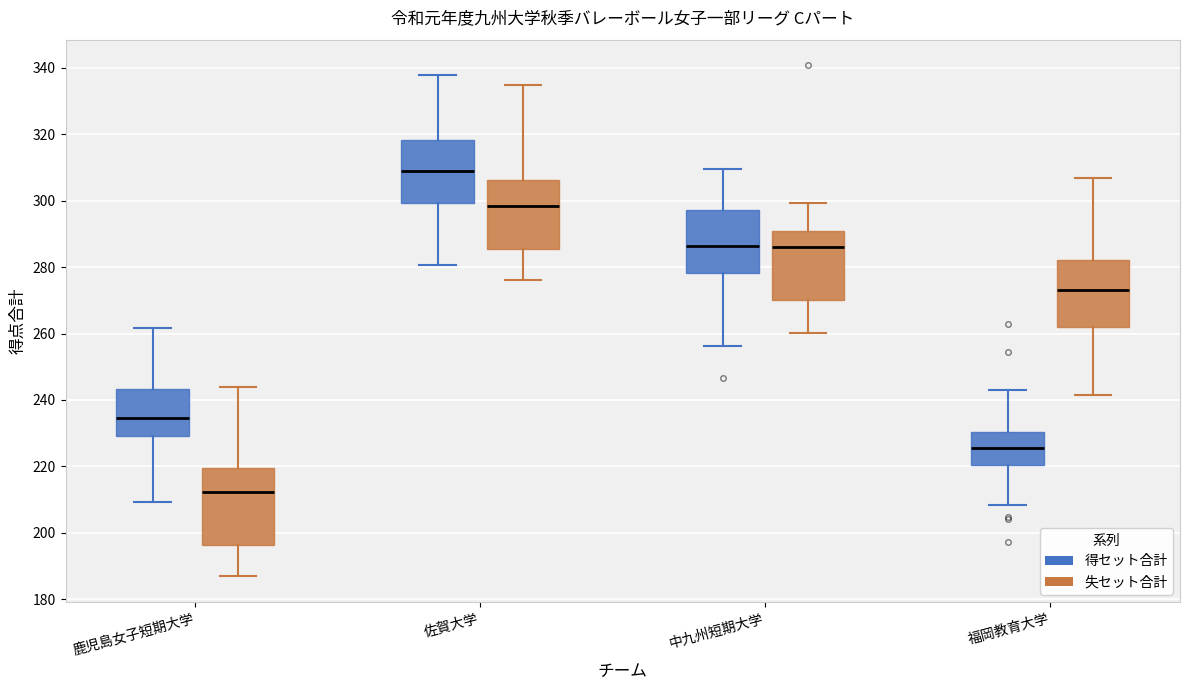

Reading left to right, transcribe this box plot: for each box, give where its median line is, the range the box spans, and where its two whiskers end, as read against the y-axis. The values are not printed on the chart, so give them approximately, as read against the axis.

鹿児島女子短期大学 (得セット合計): median 234, box 230 to 244, whiskers 210 to 262
鹿児島女子短期大学 (失セット合計): median 212, box 196 to 220, whiskers 186 to 244
佐賀大学 (得セット合計): median 310, box 300 to 318, whiskers 280 to 338
佐賀大学 (失セット合計): median 298, box 286 to 306, whiskers 276 to 334
中九州短期大学 (得セット合計): median 286, box 278 to 298, whiskers 256 to 310
中九州短期大学 (失セット合計): median 286, box 270 to 290, whiskers 260 to 300
福岡教育大学 (得セット合計): median 226, box 220 to 230, whiskers 208 to 244
福岡教育大学 (失セット合計): median 274, box 262 to 282, whiskers 242 to 306